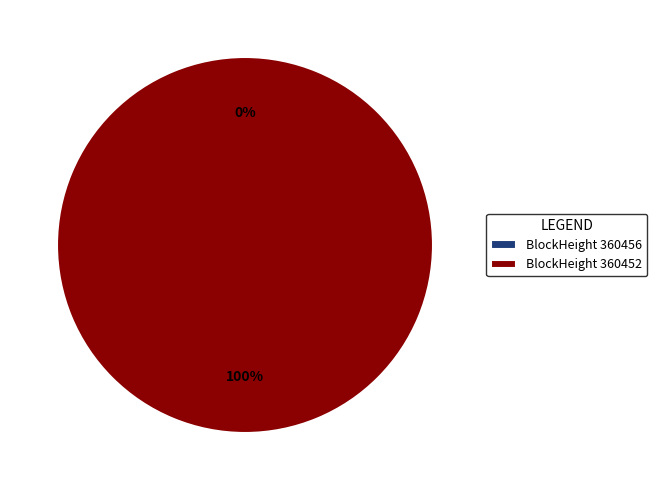

Does any single category account for the majority?

Yes